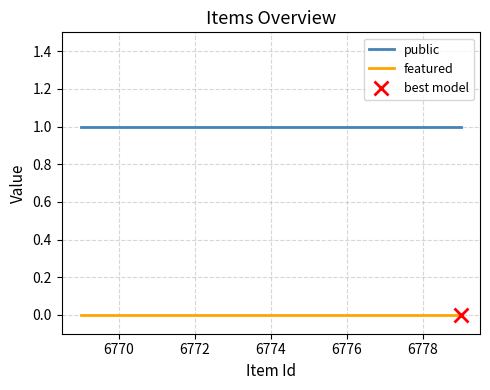

Which series has the widest spread of values?

public